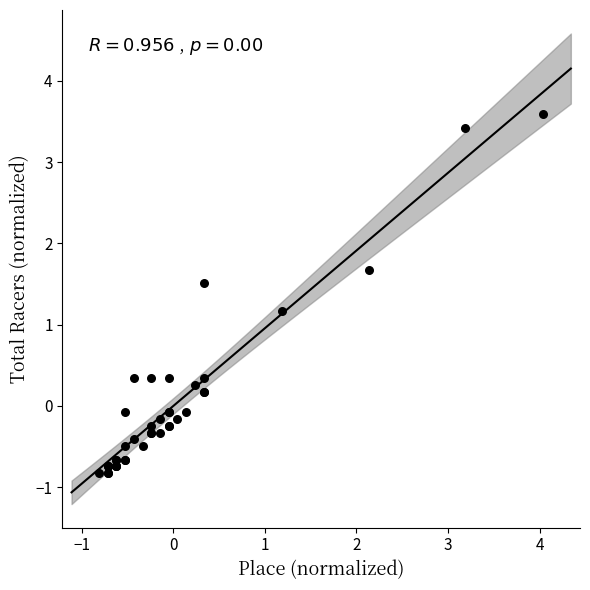

What Y value in the scatter plot is closest to 1?

1.2